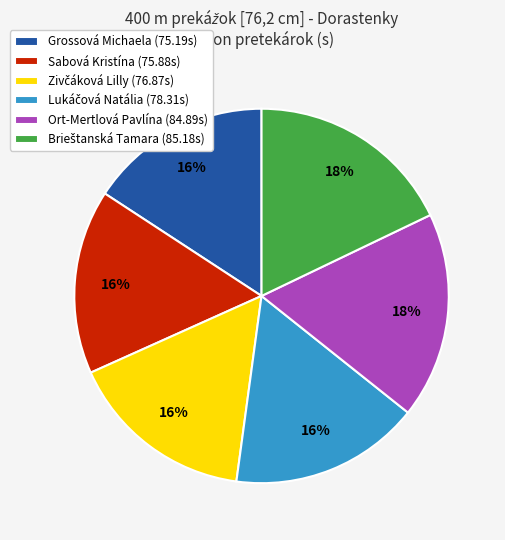

To the nearest percent, what portion does Grossová Michaela (75.19s) represent?

16%